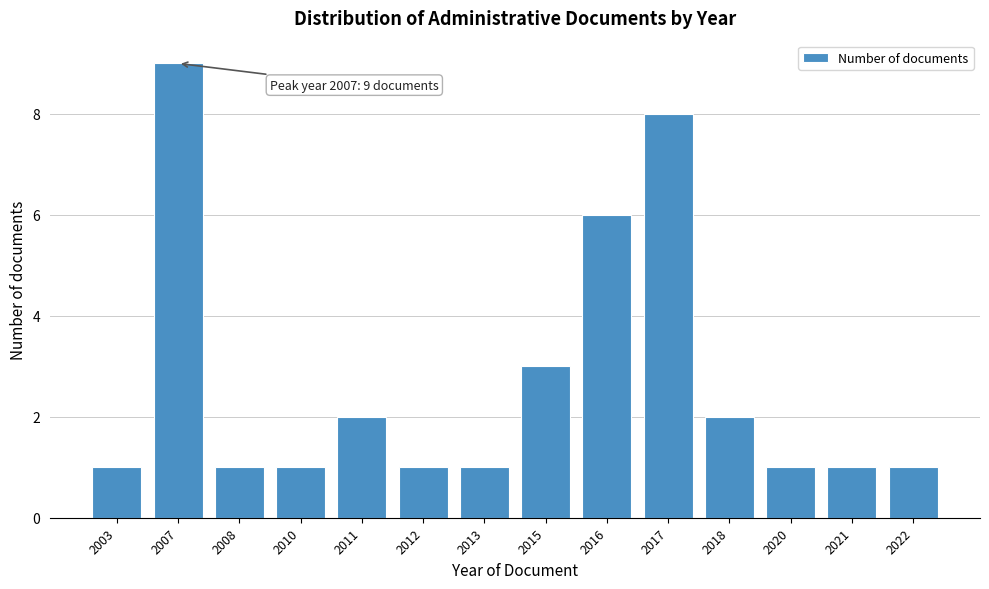

Reading left to right, transcribe all the data shown in this chart.

2003=1	2007=9	2008=1	2010=1	2011=2	2012=1	2013=1	2015=3	2016=6	2017=8	2018=2	2020=1	2021=1	2022=1